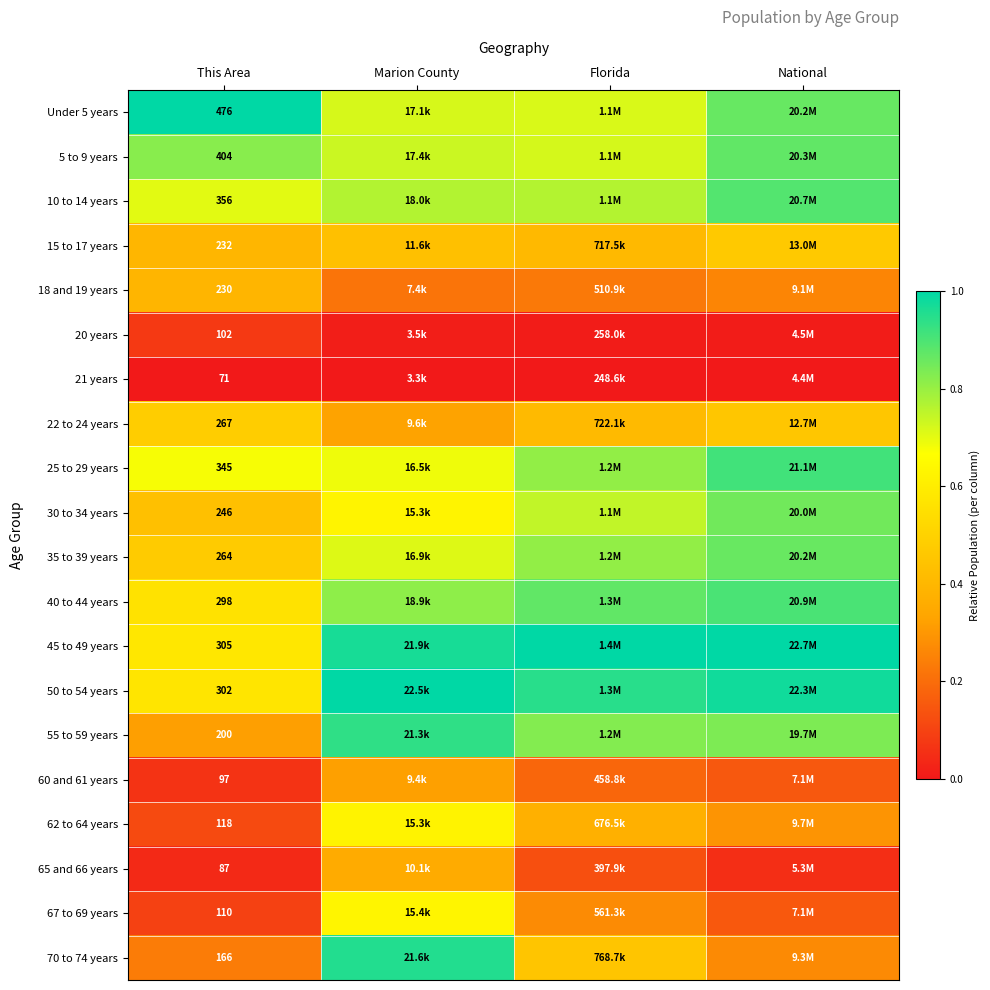

List the labels in order of 18 and 19 years value, smallest first.

Marion County, Florida, National, This Area